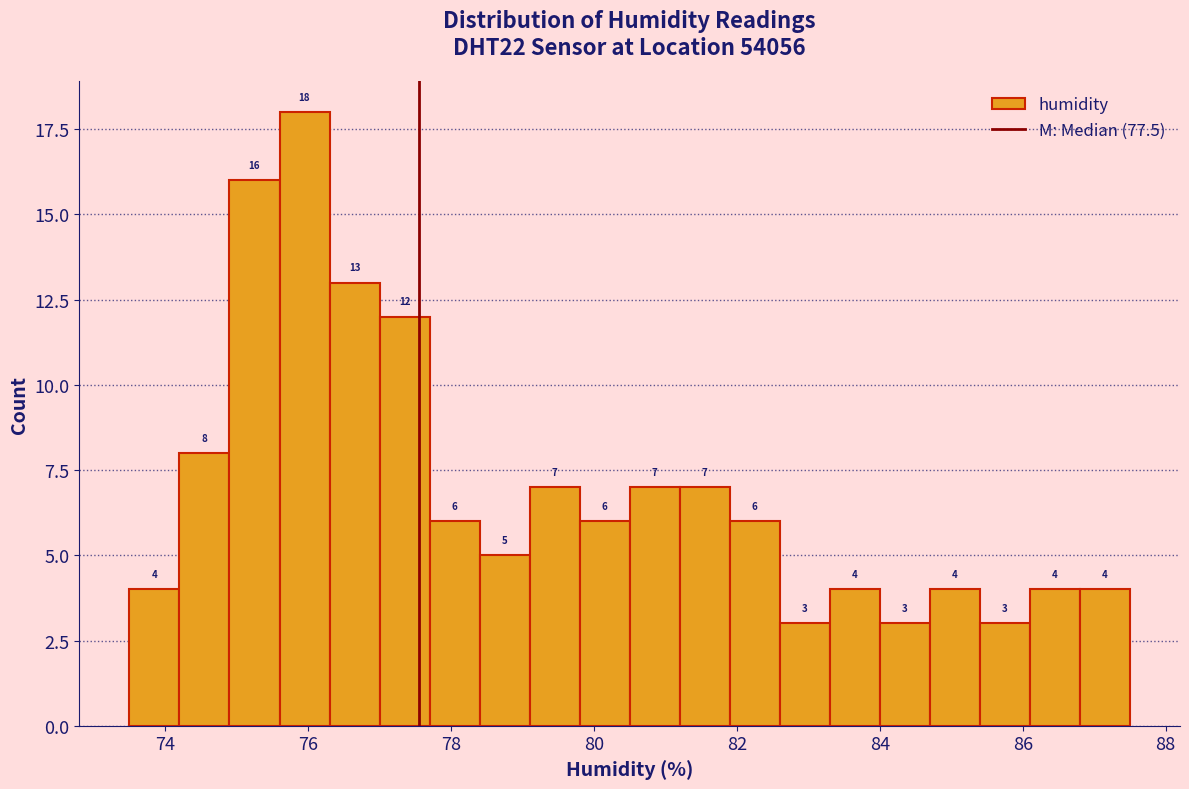

Around what value on the x-axis is the tallest bar? Give the approximate position of its centre, as read against the axis.

76.0